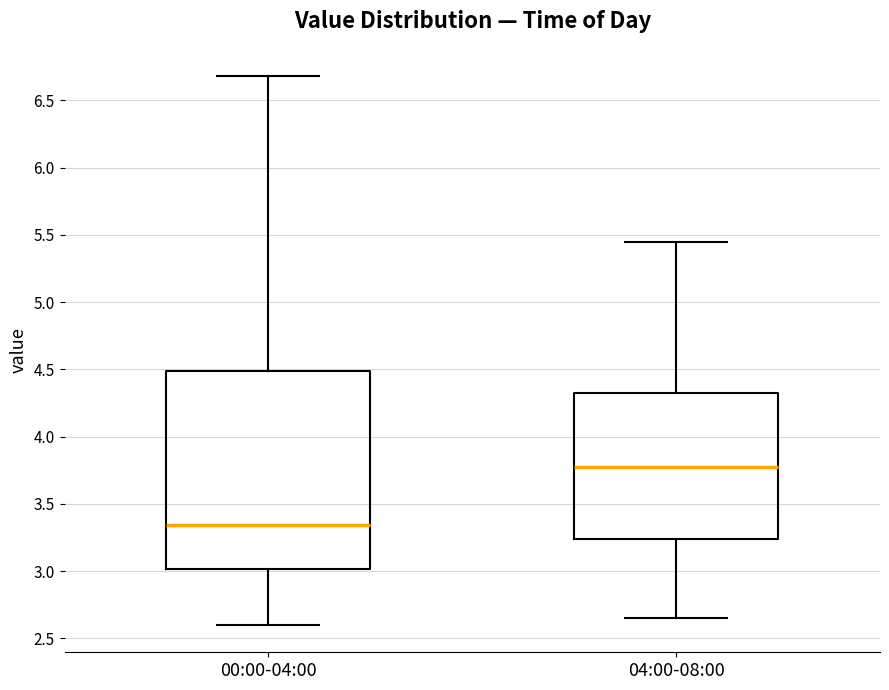

Which box's median line is the lowest?

00:00-04:00